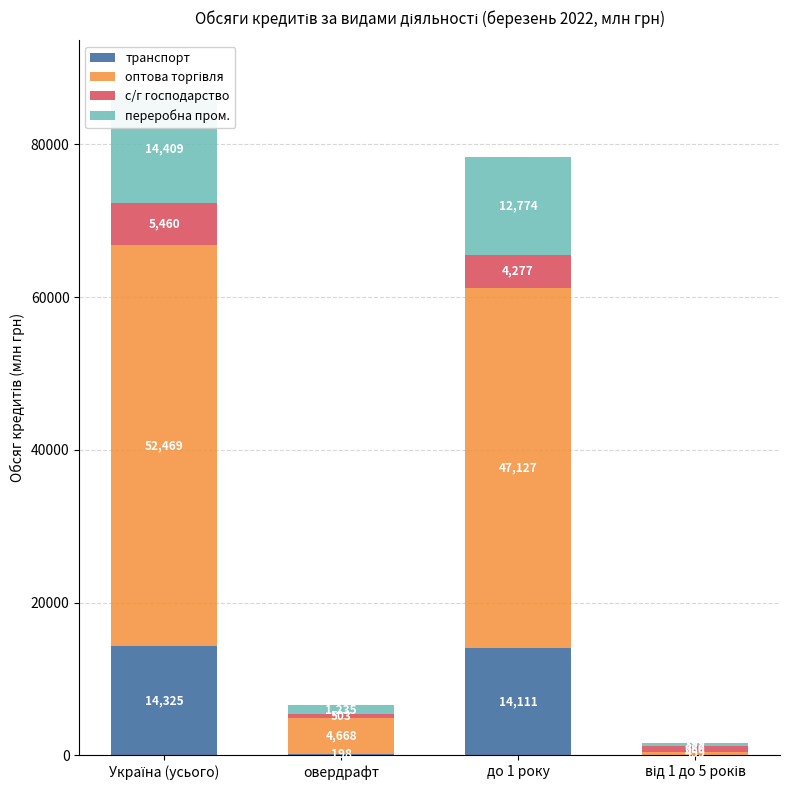

Which label corresponds to the largest value in the chart?

Україна (усього)